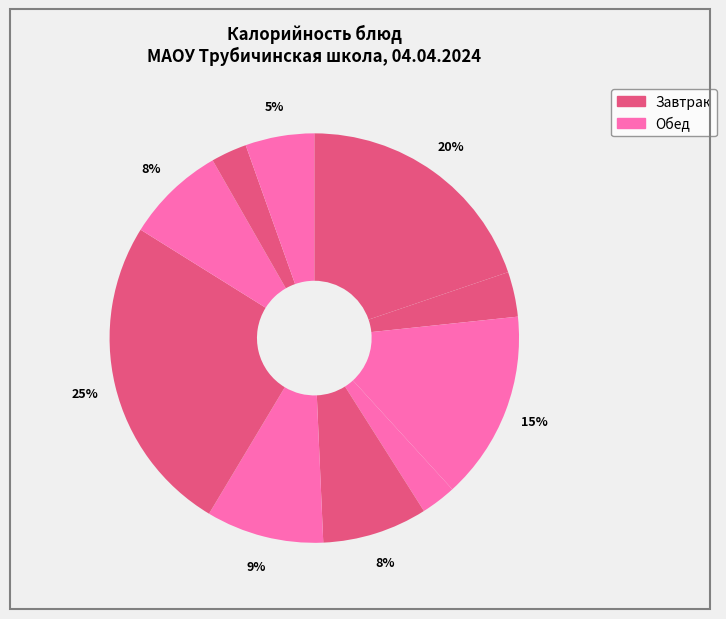

Count the number of slices in the pie.

10